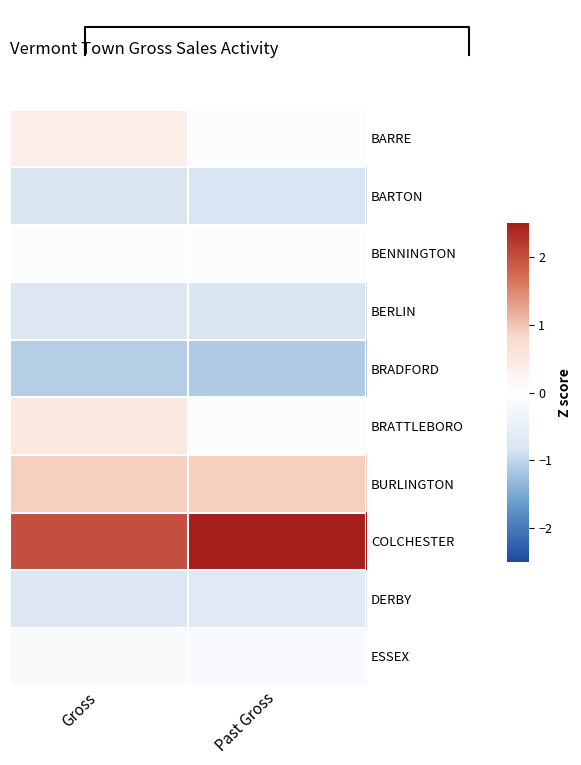

Which series has the largest total across all categories?

COLCHESTER